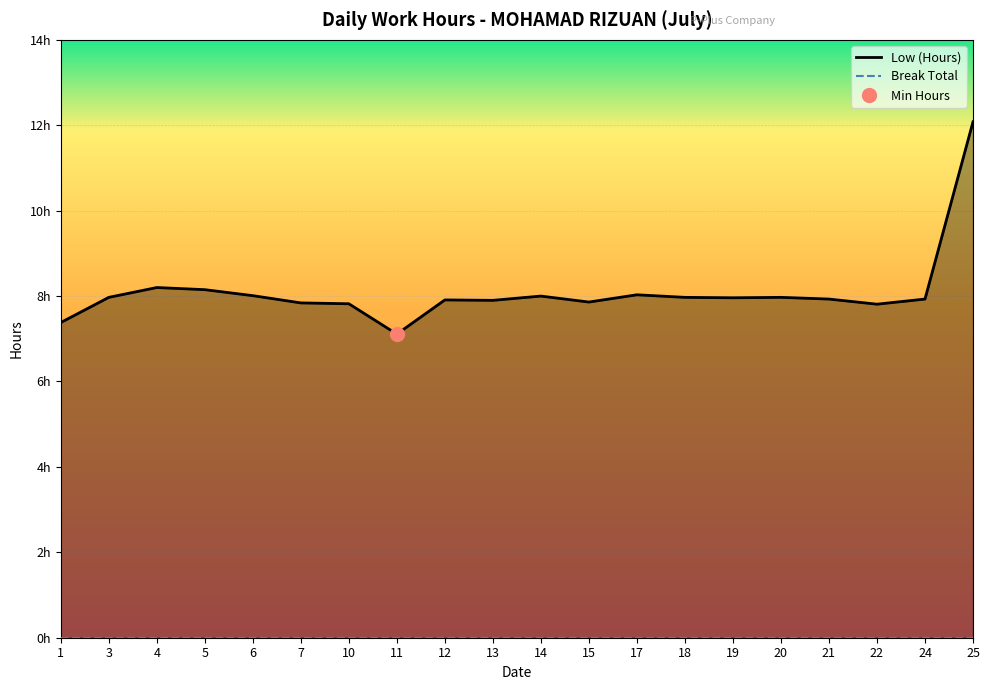

True or false: Low (Hours) and Break Total intersect in this chart.

False